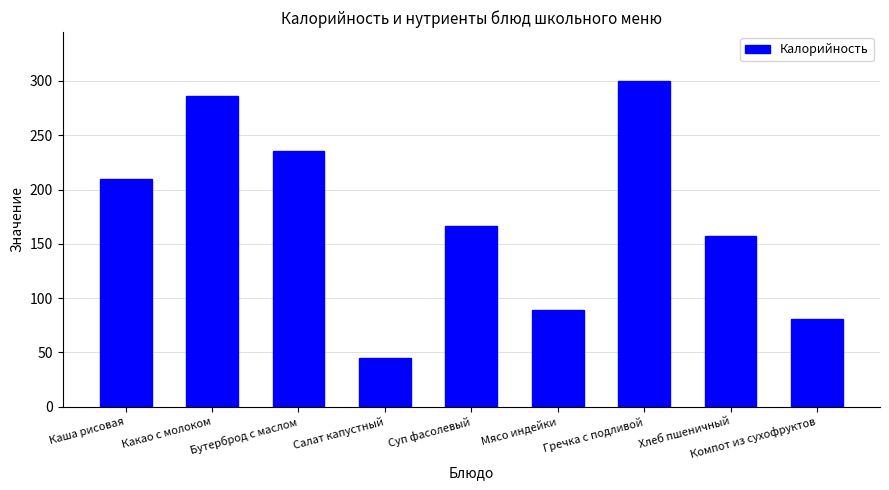

What position from the left is Хлеб пшеничный?

8